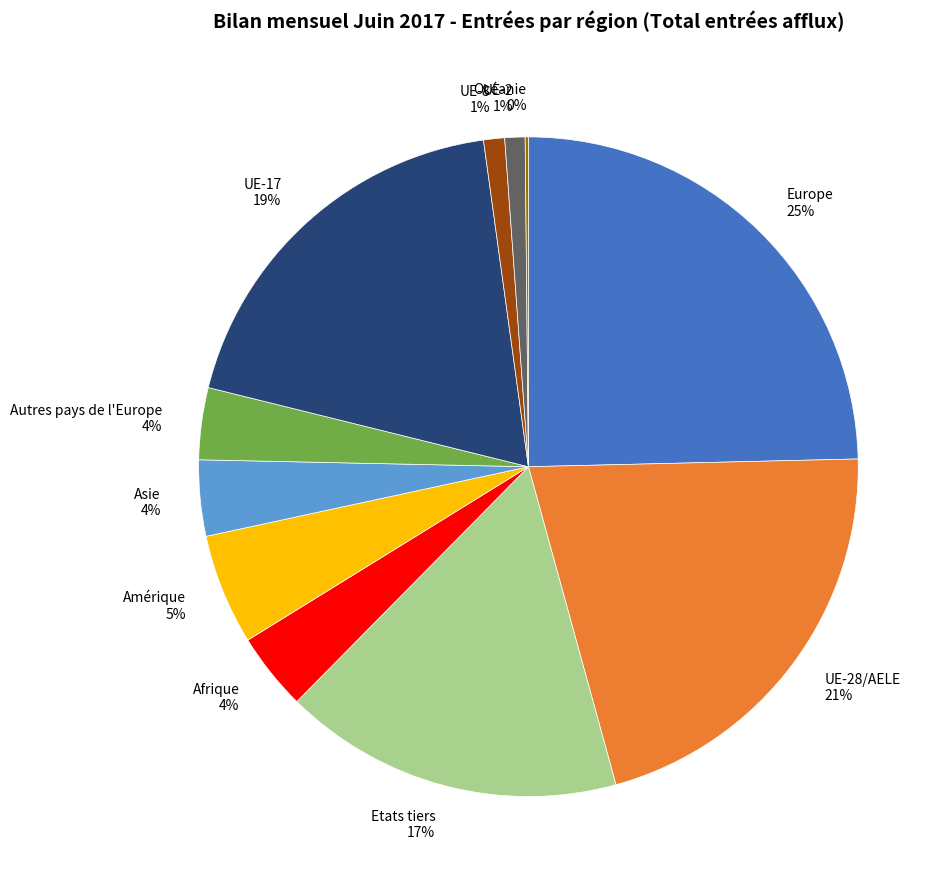

Is there any slice that represents more than half of the pie?

No